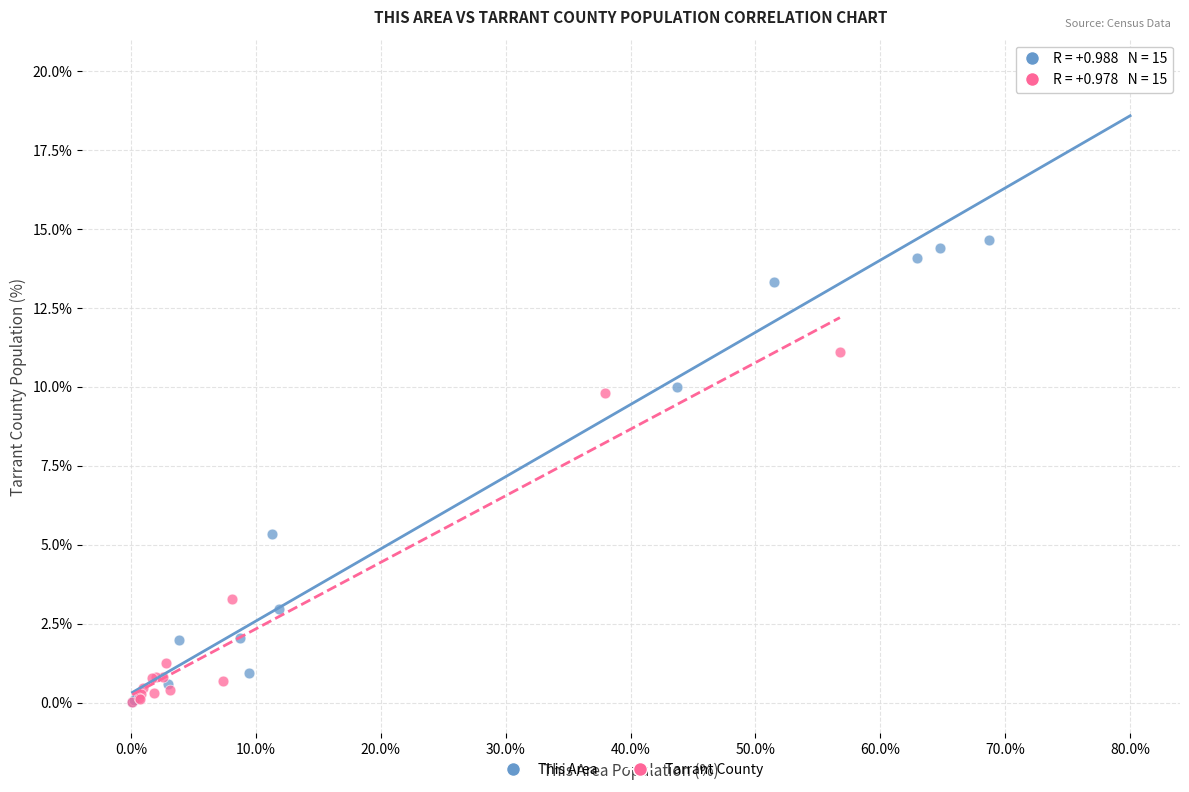

What are all the series names shown in the legend?

This Area, Tarrant County